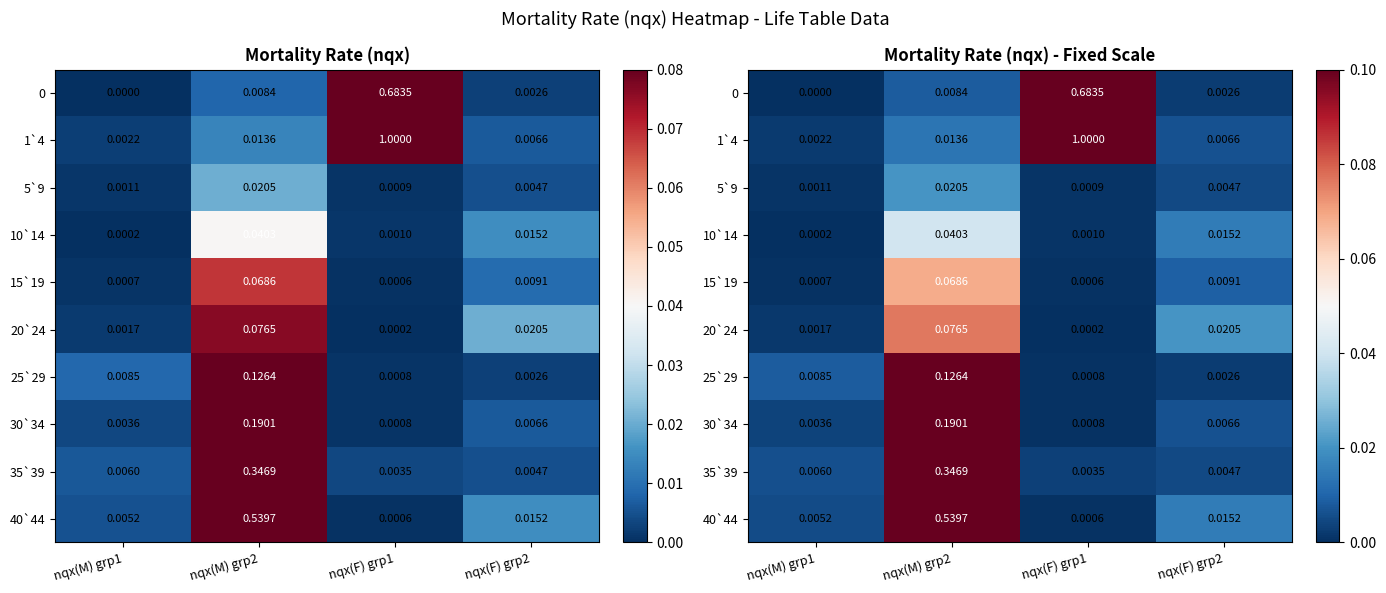

Which series has the largest total across all categories?

1`4